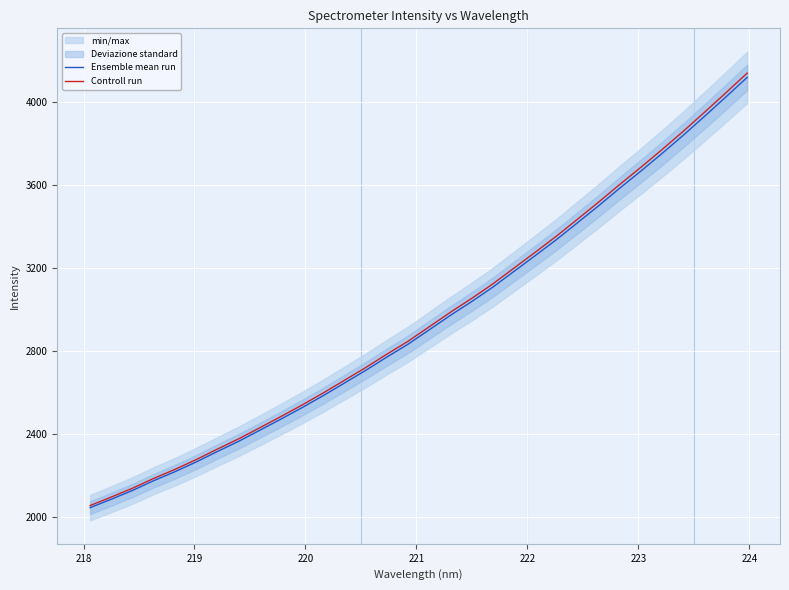

True or false: Controll run and Ensemble mean run cross at least once.

False